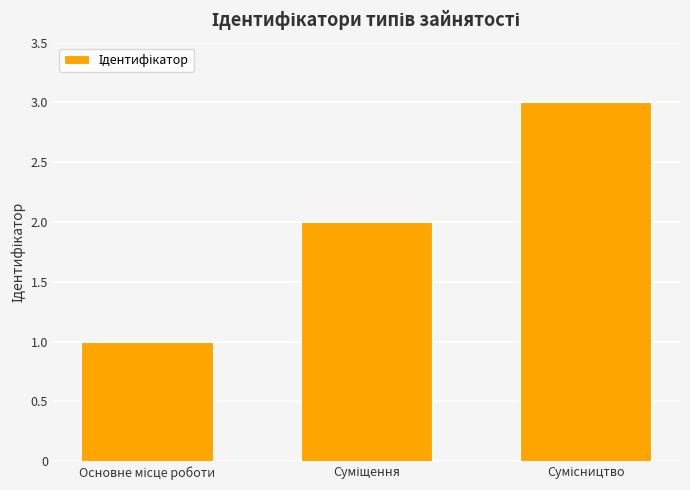

What is the greatest value displayed?

3